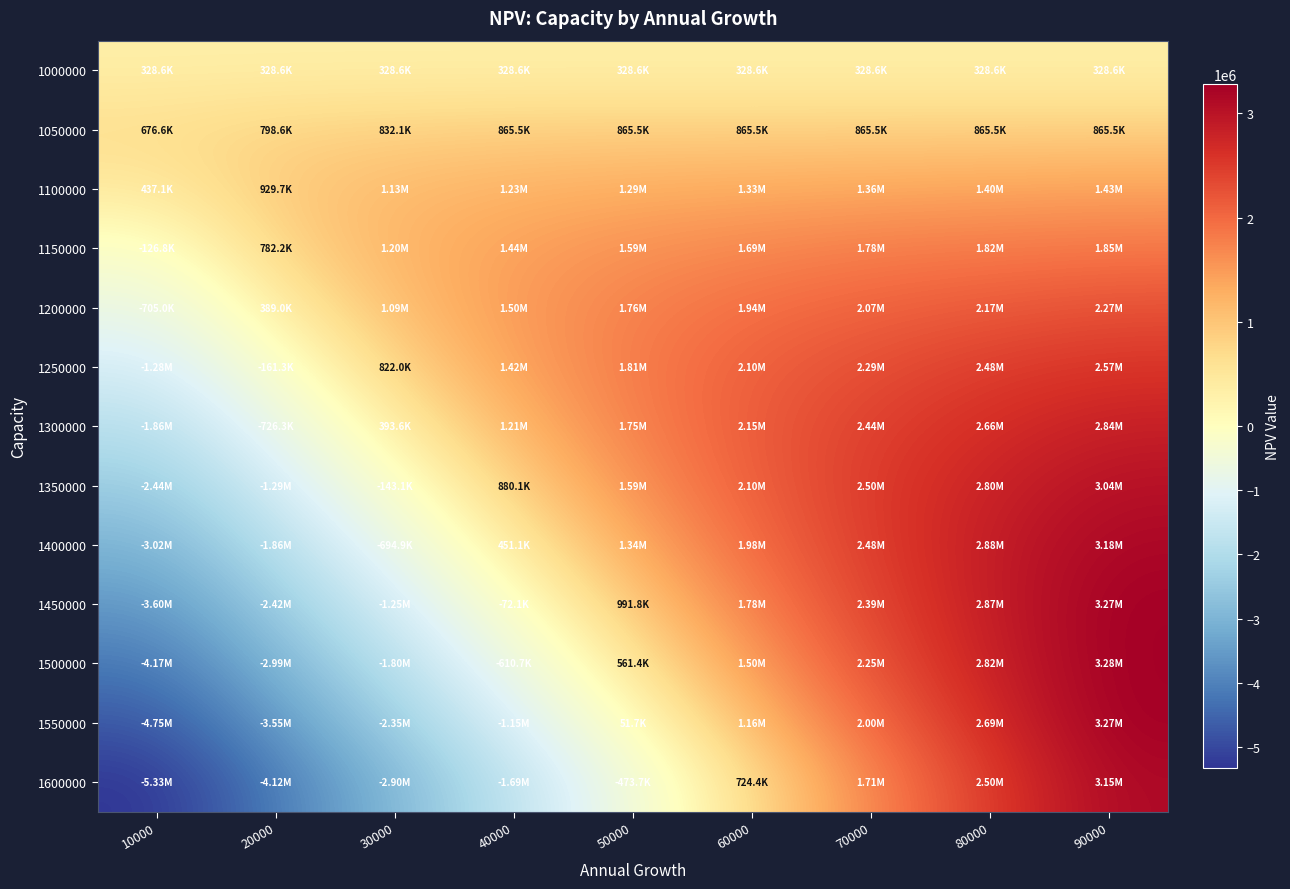

How many categories are shown in the chart?

9